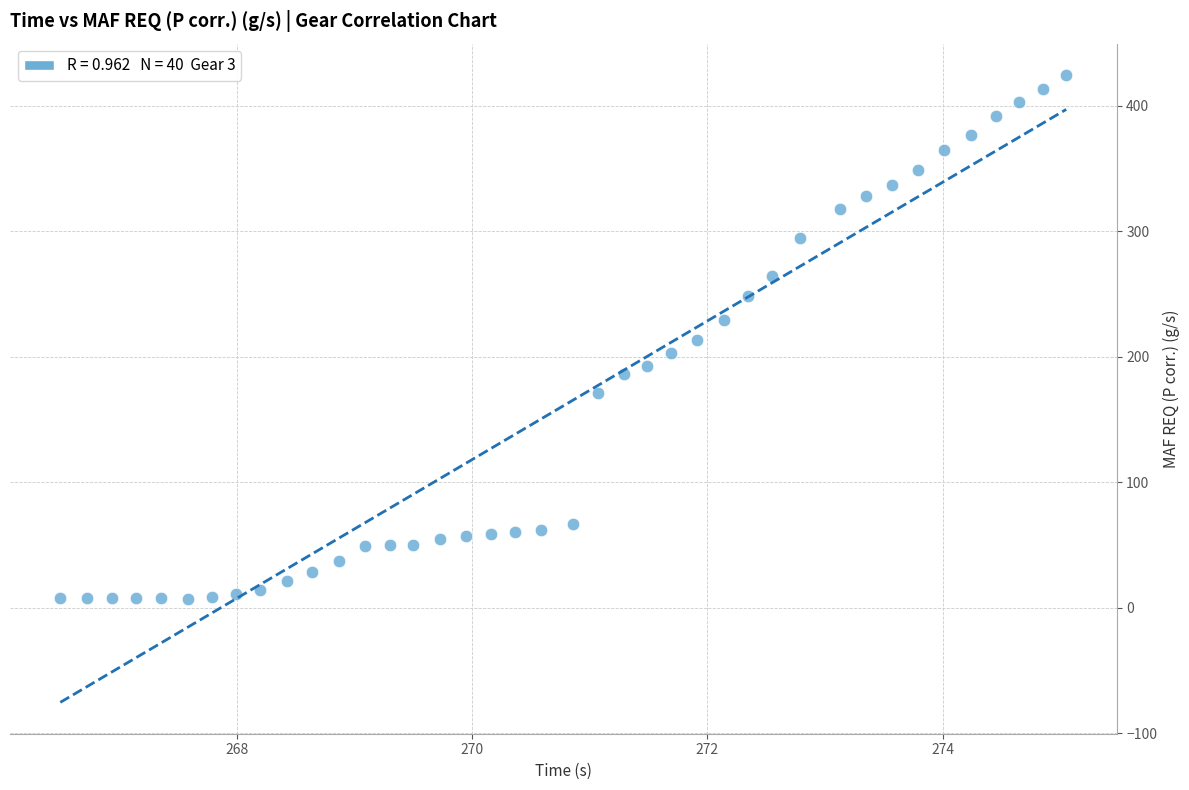

How many points are shown in the scatter plot?

40